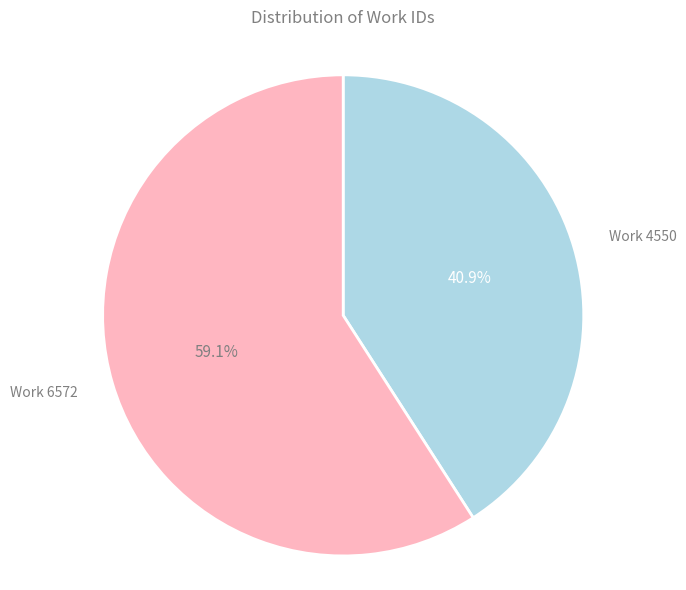

How many segments does this pie chart have?

2